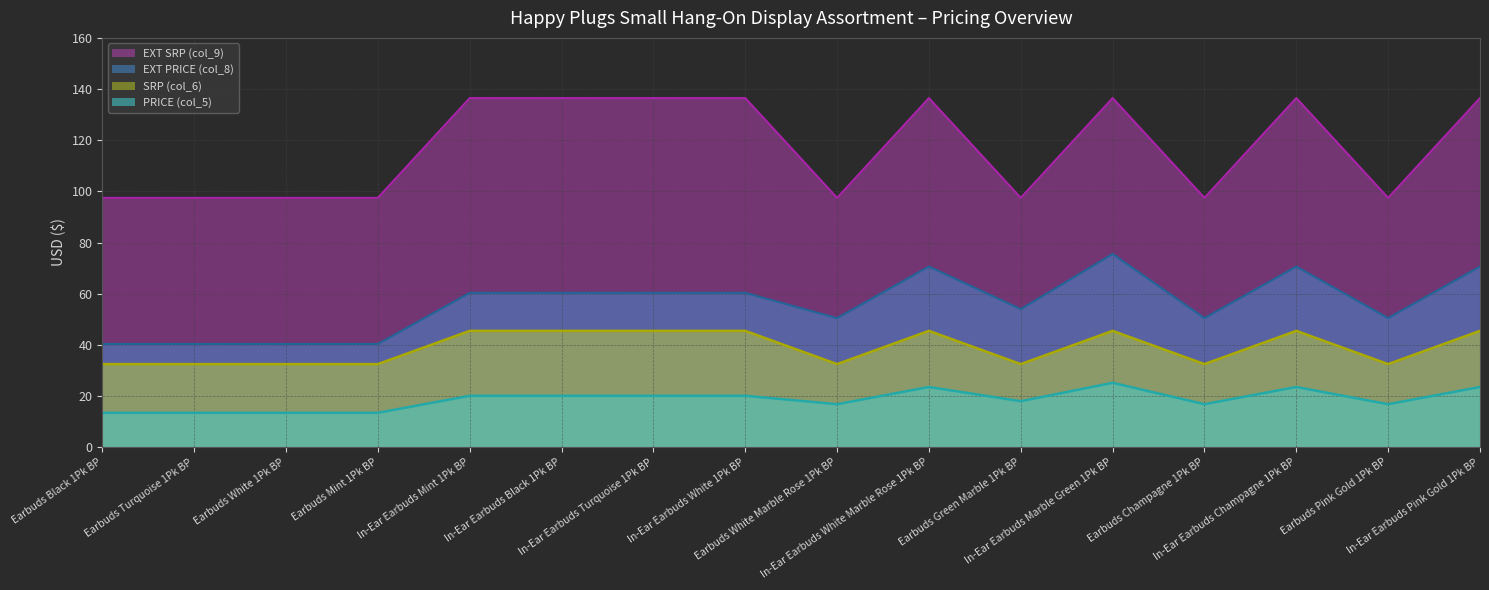

Between In-Ear Earbuds Mint 1Pk BP and In-Ear Earbuds Black 1Pk BP, which series saw the biggest shift?

EXT PRICE (col_8)